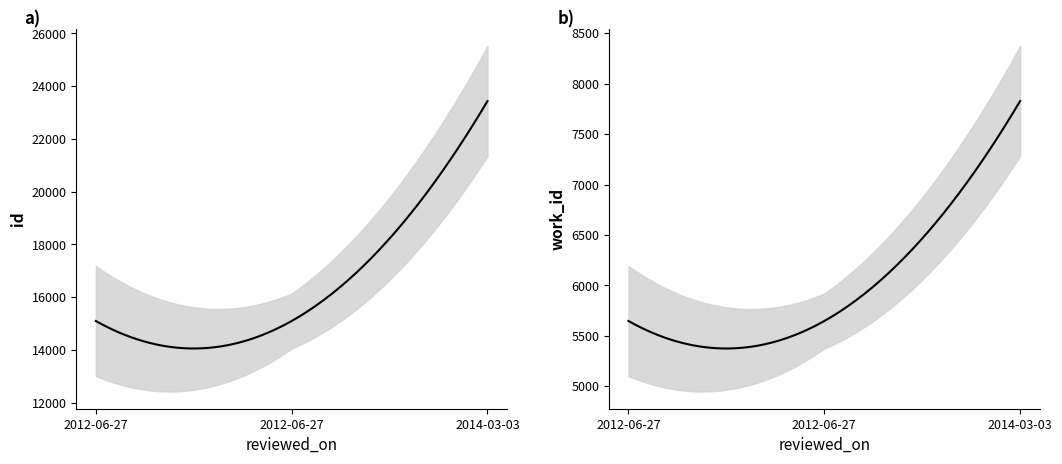

Between 2012-06-27 and 2014-03-03, which series saw the biggest shift?

id